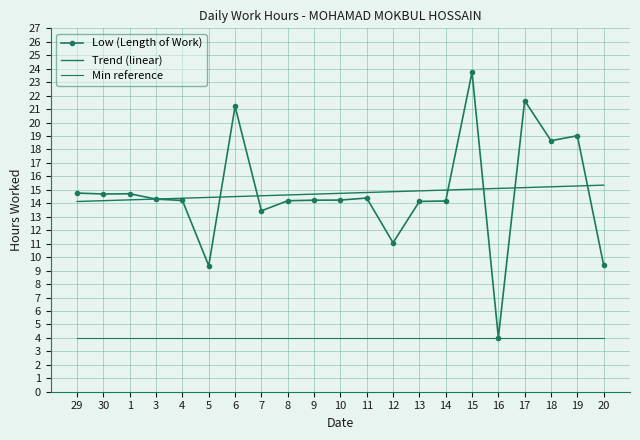

Reading left to right, what are all the values shown in this chart?

Low (Length of Work): 29=14.8	30=14.7	1=14.7	3=14.3	4=14.2	5=9.4	6=21.2	7=13.4	8=14.2	9=14.2	10=14.2	11=14.4	12=11.1	13=14.1	14=14.2	15=23.7	16=4.0	17=21.6	18=18.6	19=19.0	20=9.4
Trend (linear): 29=14.1	30=14.2	1=14.3	3=14.3	4=14.4	5=14.4	6=14.5	7=14.6	8=14.6	9=14.7	10=14.7	11=14.8	12=14.9	13=14.9	14=15.0	15=15.0	16=15.1	17=15.2	18=15.2	19=15.3	20=15.3
Min reference: 29=4.0	30=4.0	1=4.0	3=4.0	4=4.0	5=4.0	6=4.0	7=4.0	8=4.0	9=4.0	10=4.0	11=4.0	12=4.0	13=4.0	14=4.0	15=4.0	16=4.0	17=4.0	18=4.0	19=4.0	20=4.0